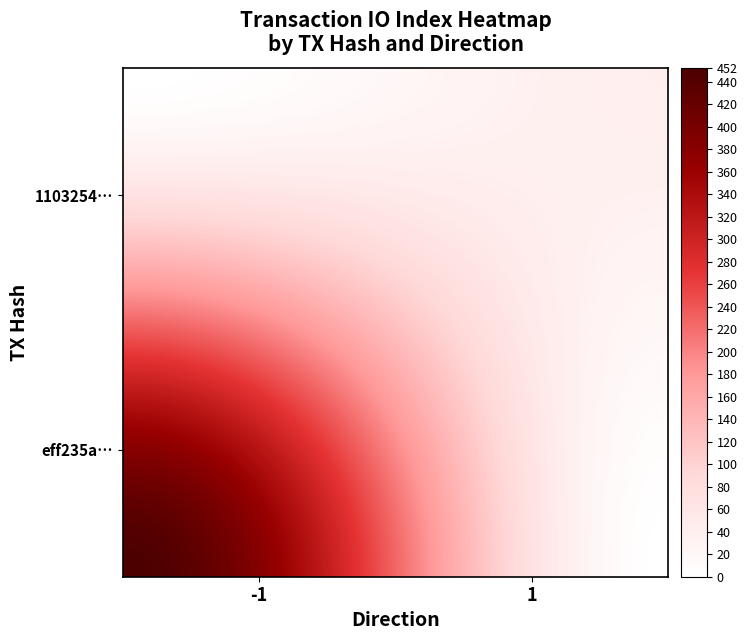

Count the number of categories in the chart.

2